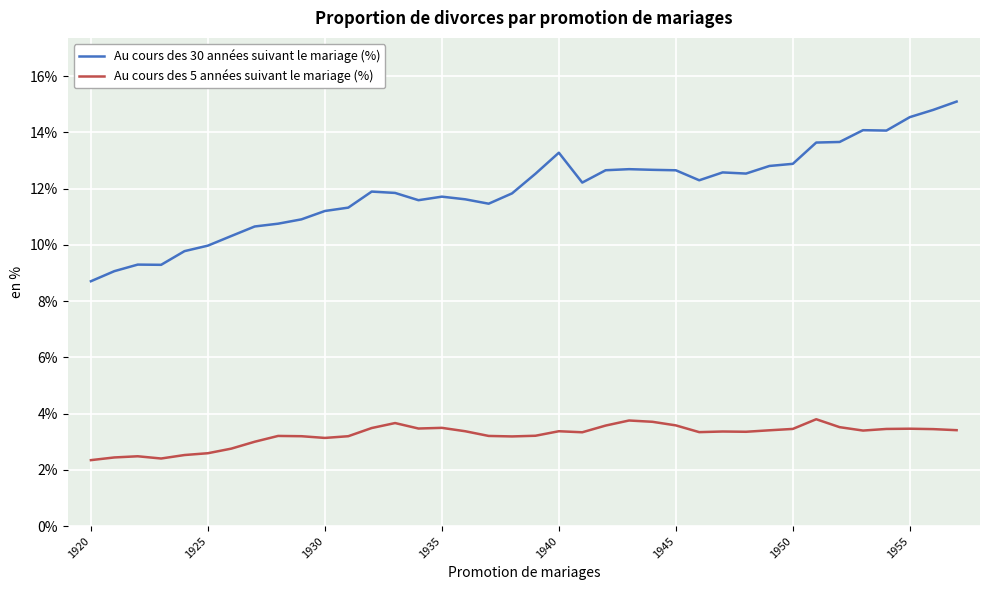

Which series has the largest total across all categories?

Au cours des 30 années suivant le mariage (%)